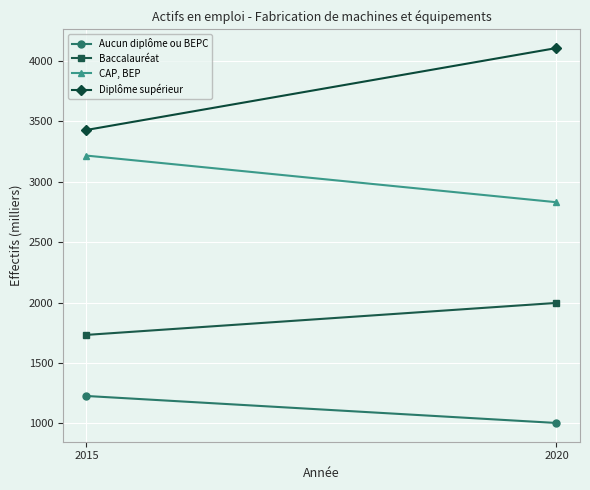

What is the value of the CAP, BEP point at the 1st from the left?

3217.3